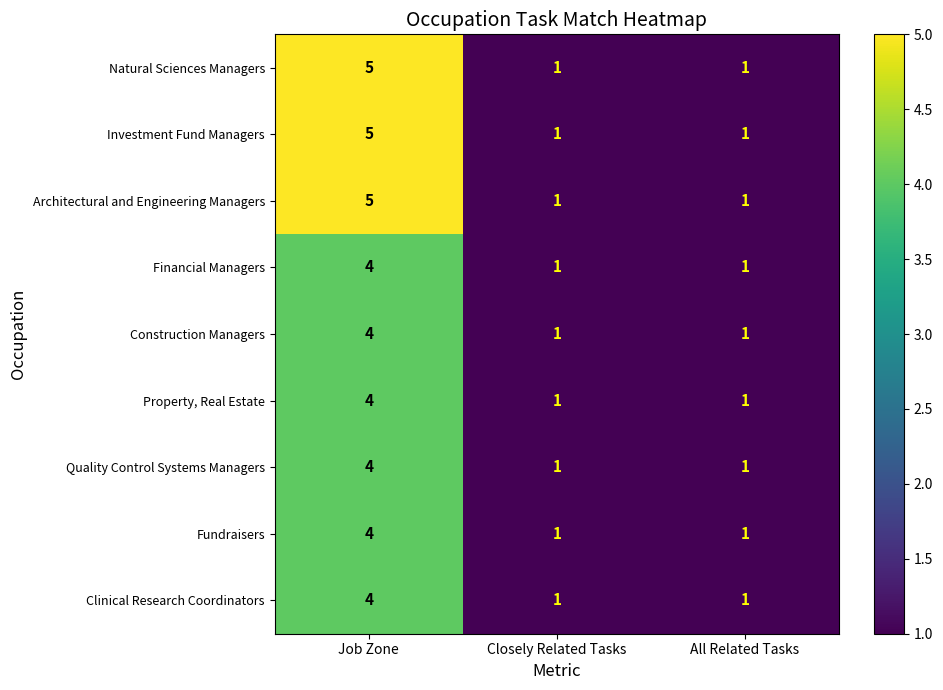

The value of Architectural and Engineering Managers at All Related Tasks is 1. True or false?

True